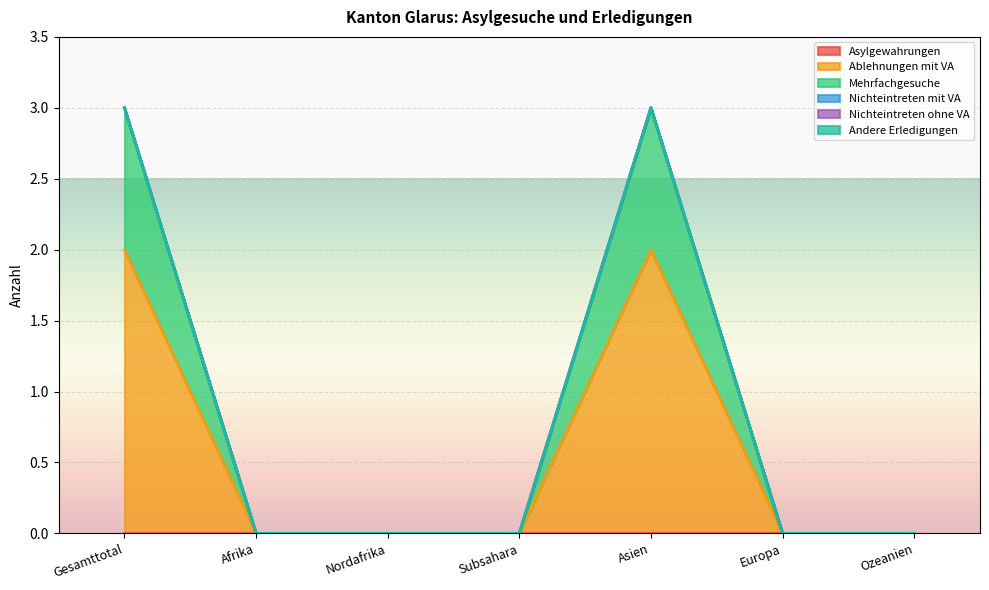

True or false: Nichteintreten mit VA and Asylgewahrungen intersect in this chart.

False